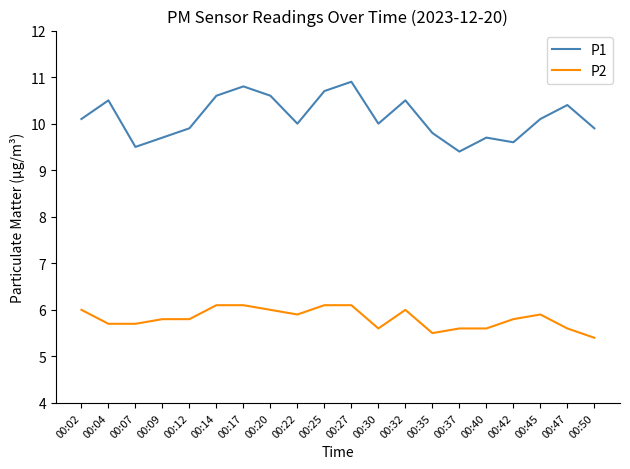

Read the P2 value at 00:47.

5.6